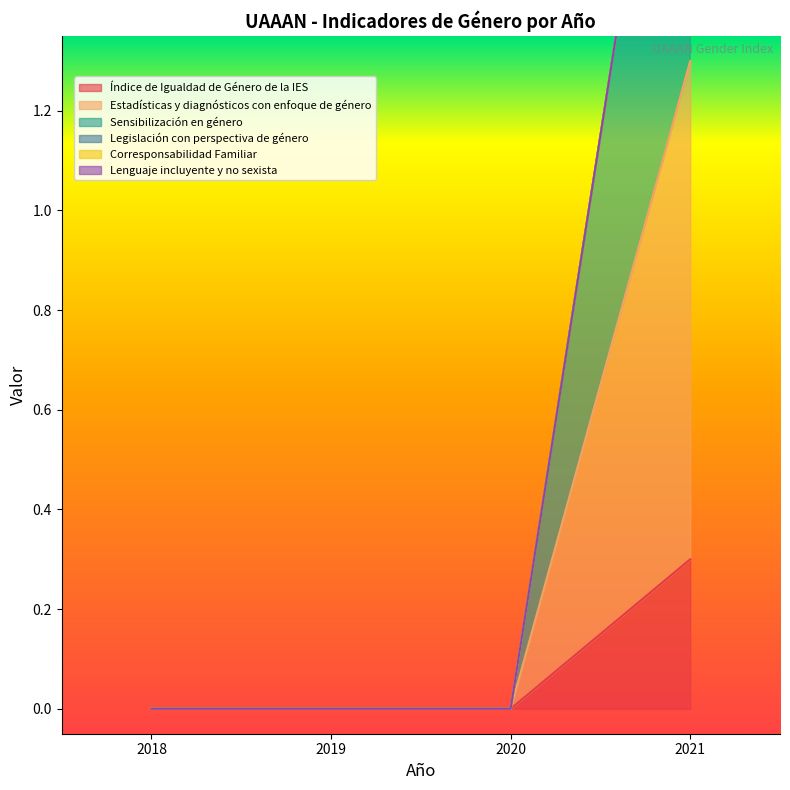

Does the chart have visible grid lines?

No